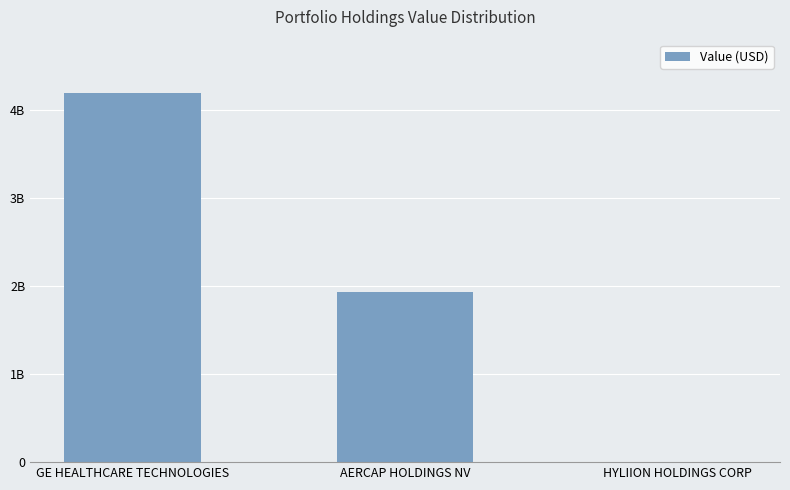

What is the difference between the maximum and minimum values?

4183501788